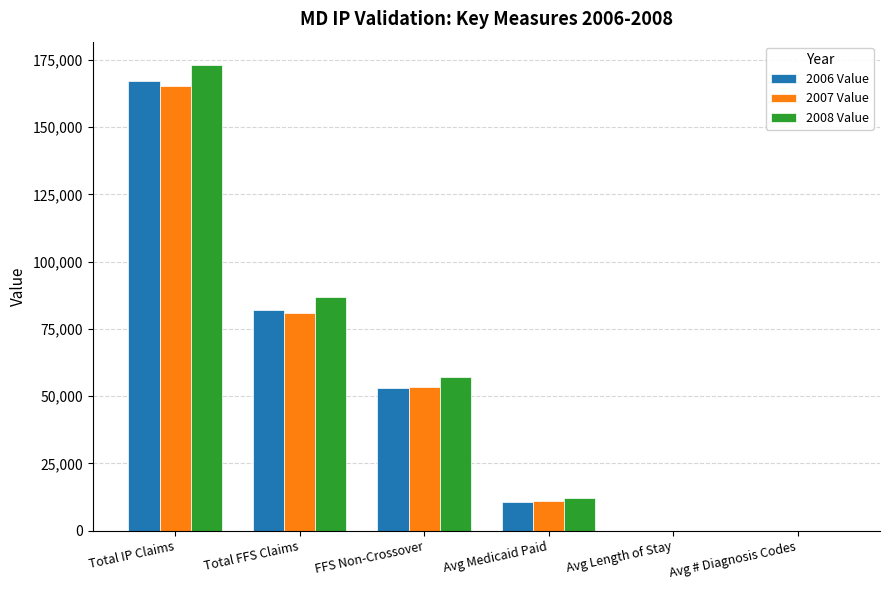

What is the total value across all series at Avg Medicaid Paid?

33898.9